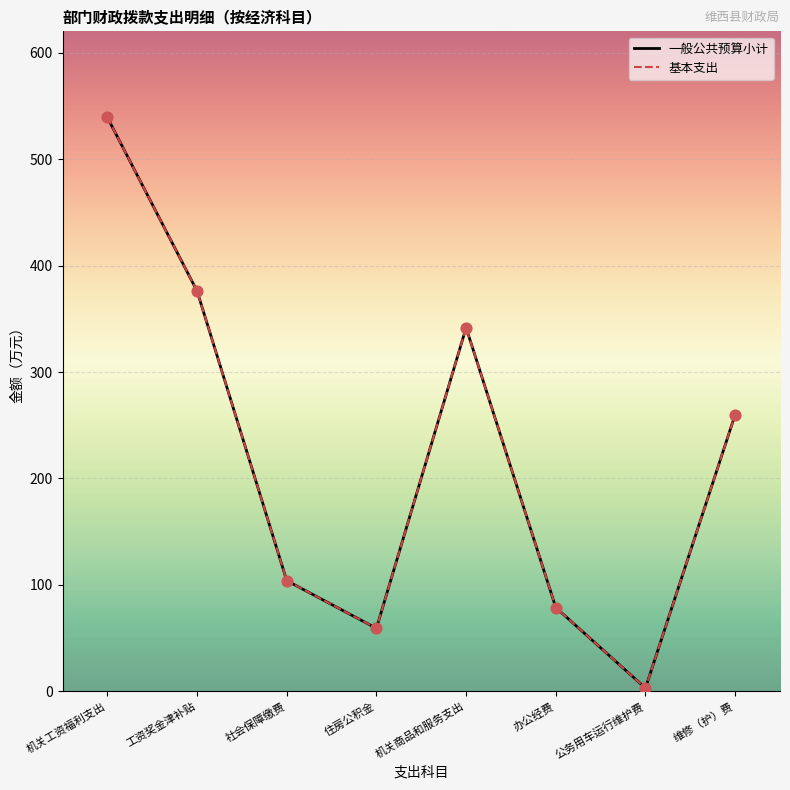

Does the chart have visible grid lines?

Yes